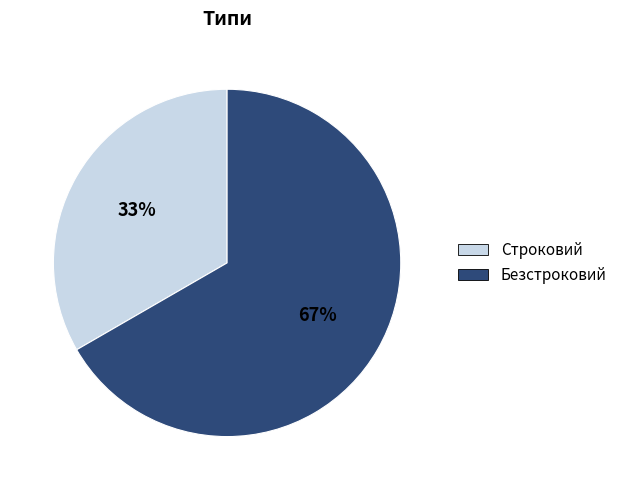

Is it true that Строковий is 33% of the pie?

True